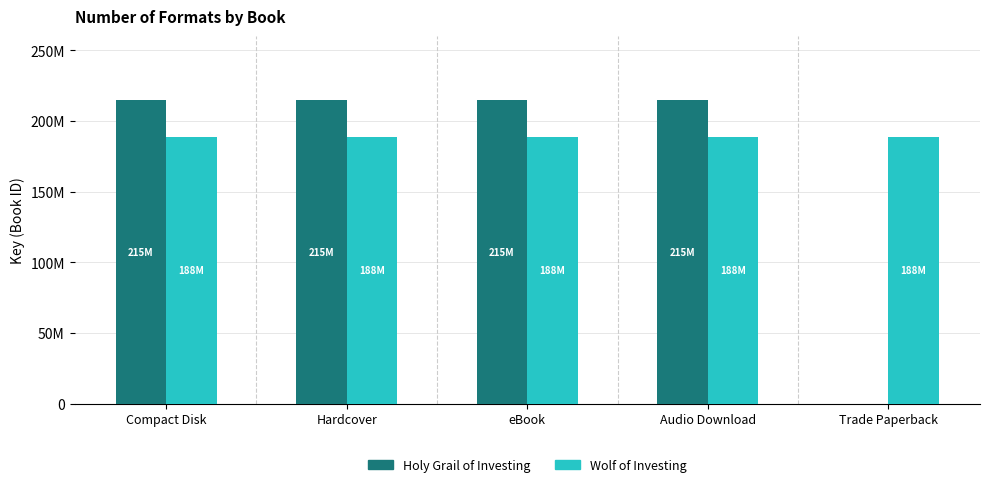

What is the greatest value displayed?

214521015